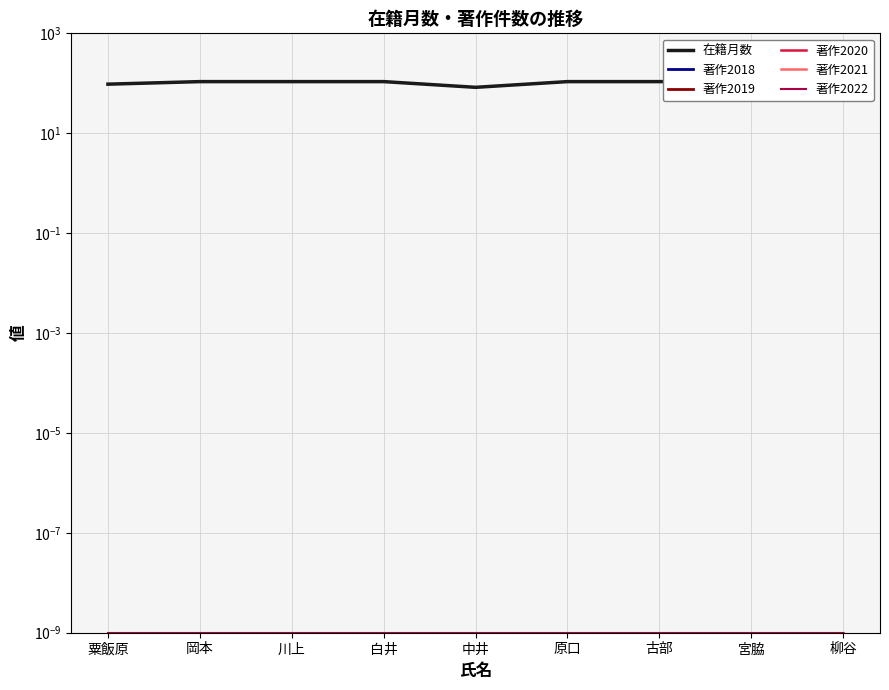

What is the label of the 3rd point from the left?

川上